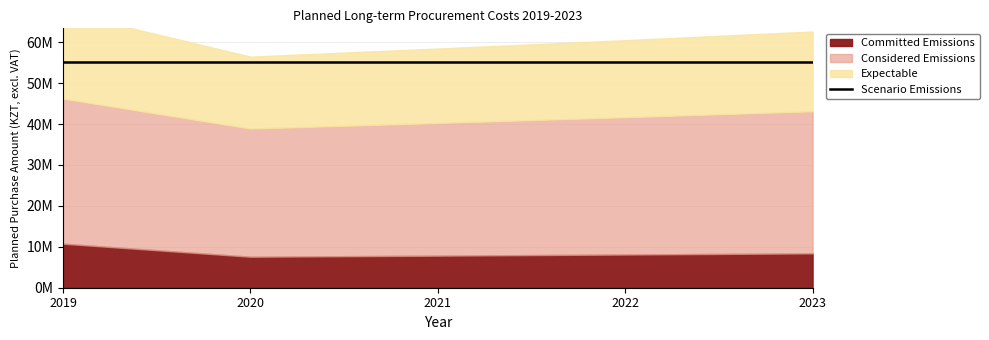

Is it true that Considered Emissions equals 33561259.8 at 2022?

True